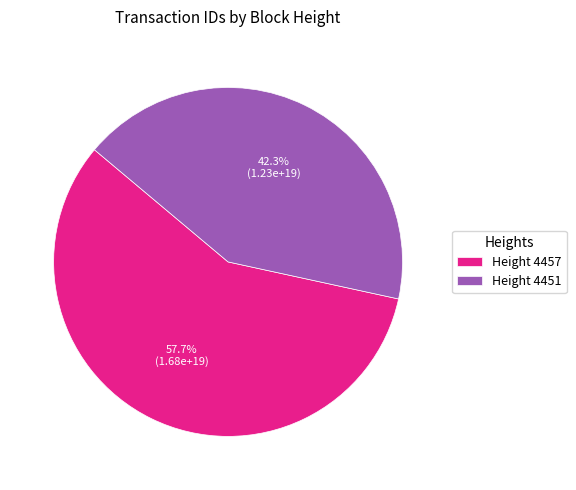

Which has a higher value, Height 4451 or Height 4457?

Height 4457